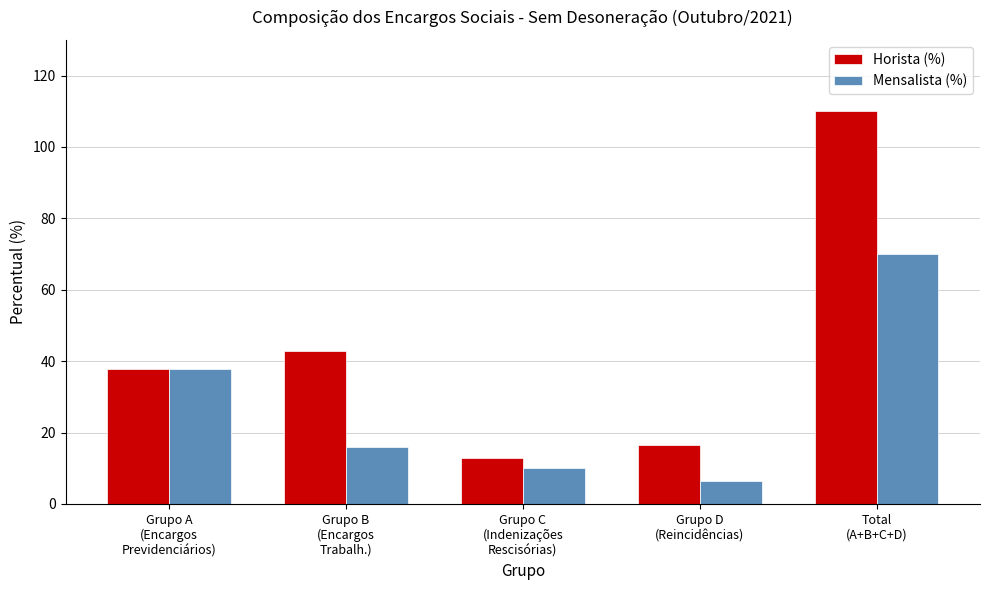

At which label does Horista (%) first exceed 37?

Grupo A
(Encargos
Previdenciários)